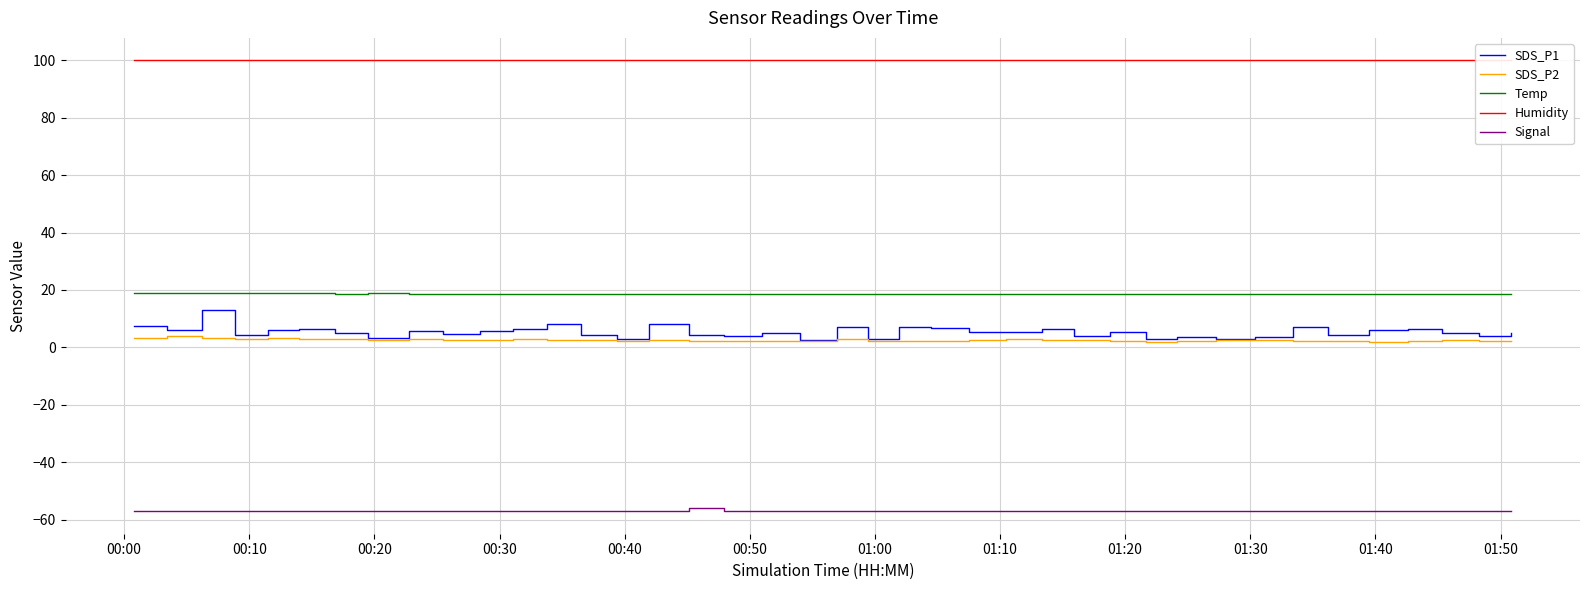

Reading right to left, what are all the values shown in this chart?

SDS_P1: 5.1	4.0	5.0	6.3	6.1	4.5	7.0	3.6	3.0	3.7	2.9	5.4	4.0	6.5	5.3	5.3	6.7	7.3	3.0	7.2	2.5	5.1	4.0	4.2	8.1	2.9	4.5	8.0	6.4	5.8	4.8	5.8	3.2	5.1	6.4	5.9	4.4	13.0	6.0	7.3
SDS_P2: 2.2	2.3	2.7	2.4	2.0	2.1	2.3	2.5	2.6	2.4	1.9	2.2	2.5	2.7	2.8	2.5	2.3	2.3	2.2	2.9	2.1	2.1	2.2	2.4	2.6	2.3	2.6	2.5	3.0	2.5	2.6	3.0	2.5	2.9	2.9	3.2	3.1	3.2	3.9	3.4
Temp: 18.5	18.5	18.5	18.5	18.6	18.5	18.5	18.5	18.6	18.6	18.6	18.6	18.6	18.6	18.6	18.6	18.6	18.7	18.6	18.6	18.6	18.6	18.6	18.6	18.6	18.6	18.7	18.7	18.7	18.7	18.7	18.7	18.8	18.7	18.8	18.8	18.8	18.8	18.8	18.8
Humidity: 99.9	99.9	99.9	99.9	99.9	99.9	99.9	99.9	99.9	99.9	99.9	99.9	99.9	99.9	99.9	99.9	99.9	99.9	99.9	99.9	99.9	99.9	99.9	99.9	99.9	99.9	99.9	99.9	99.9	99.9	99.9	99.9	99.9	99.9	99.9	99.9	99.9	99.9	99.9	99.9
Signal: -57.0	-57.0	-57.0	-57.0	-57.0	-57.0	-57.0	-57.0	-57.0	-57.0	-57.0	-57.0	-57.0	-57.0	-57.0	-57.0	-57.0	-57.0	-57.0	-57.0	-57.0	-57.0	-57.0	-56.0	-57.0	-57.0	-57.0	-57.0	-57.0	-57.0	-57.0	-57.0	-57.0	-57.0	-57.0	-57.0	-57.0	-57.0	-57.0	-57.0